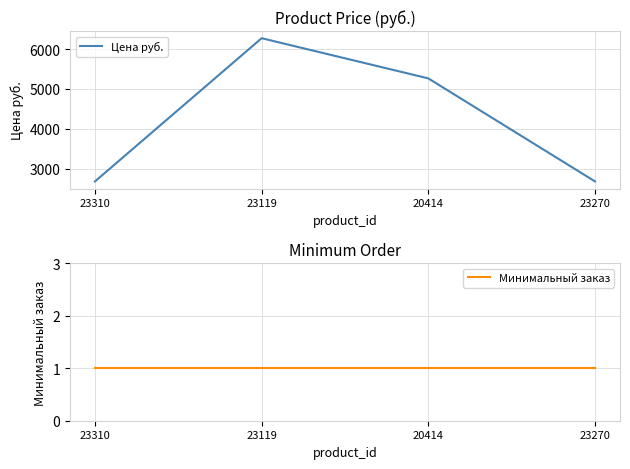

True or false: Цена руб. and Минимальный заказ intersect in this chart.

False